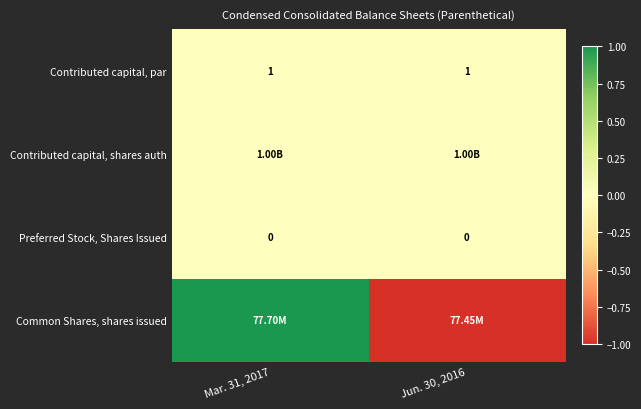

How many values in Common Shares, shares issued are below zero?

1